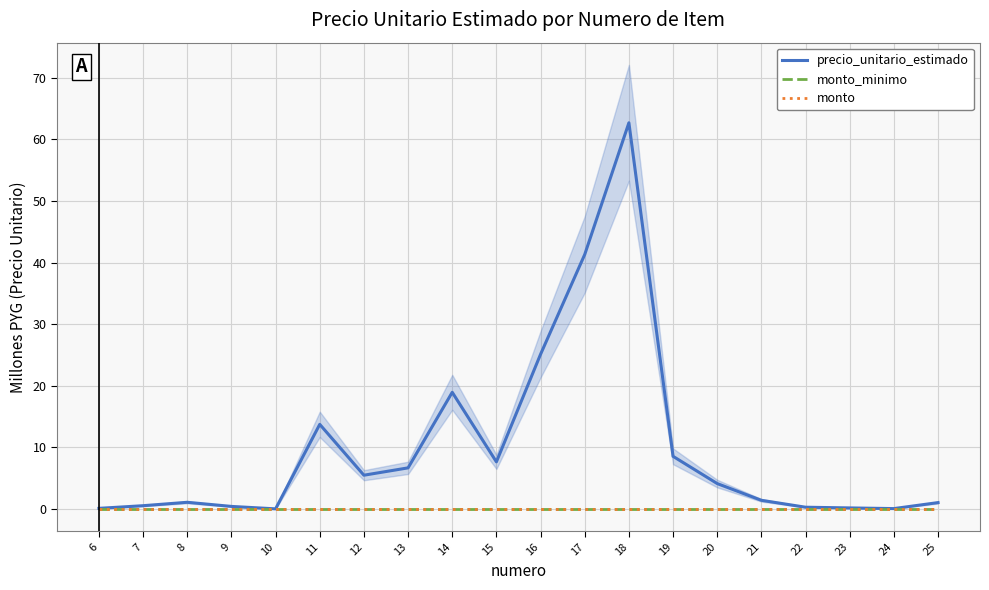

Which label corresponds to the largest value in the chart?

18